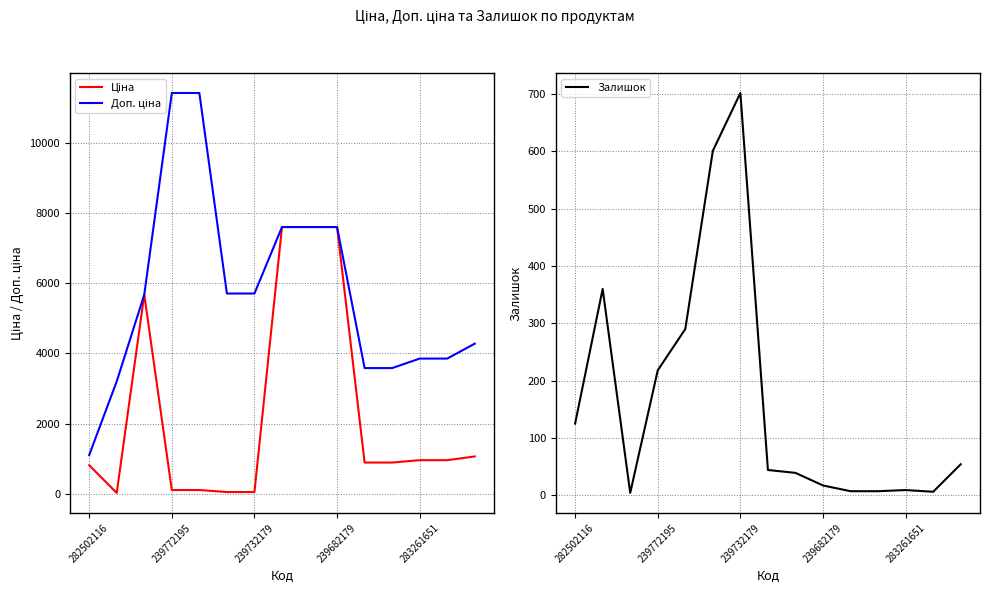

Which series has the largest total across all categories?

Доп. ціна